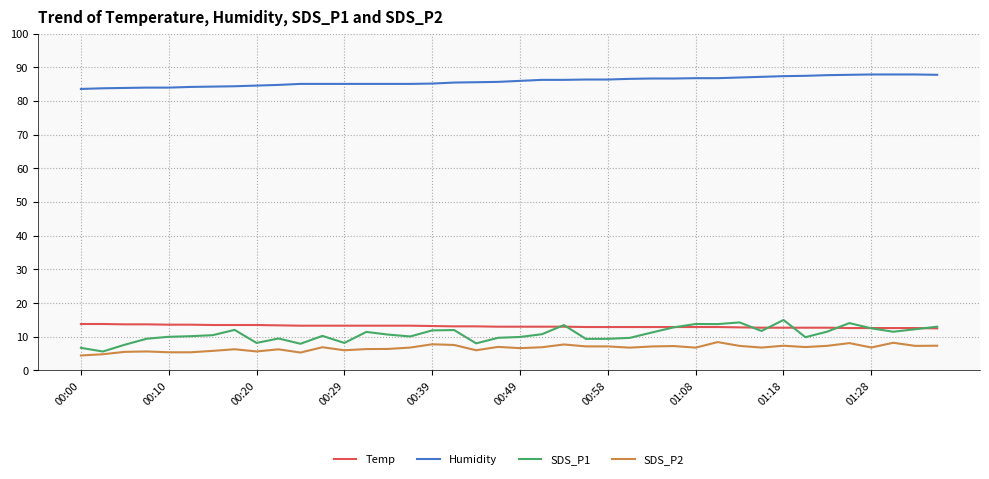

Which series has the largest total across all categories?

Humidity